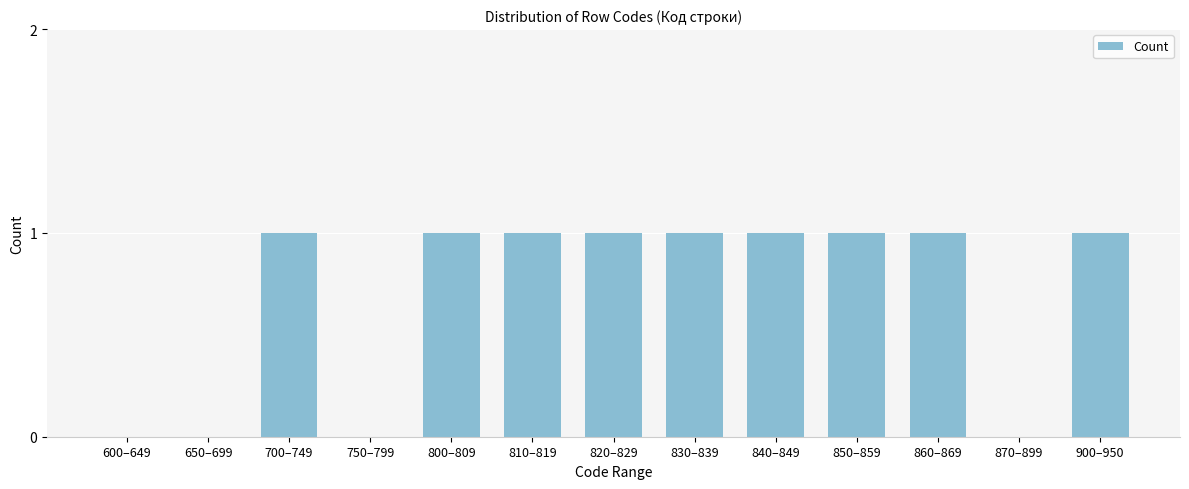

Reading left to right, extract all data points from this chart.

600–649=0	650–699=0	700–749=1	750–799=0	800–809=1	810–819=1	820–829=1	830–839=1	840–849=1	850–859=1	860–869=1	870–899=0	900–950=1